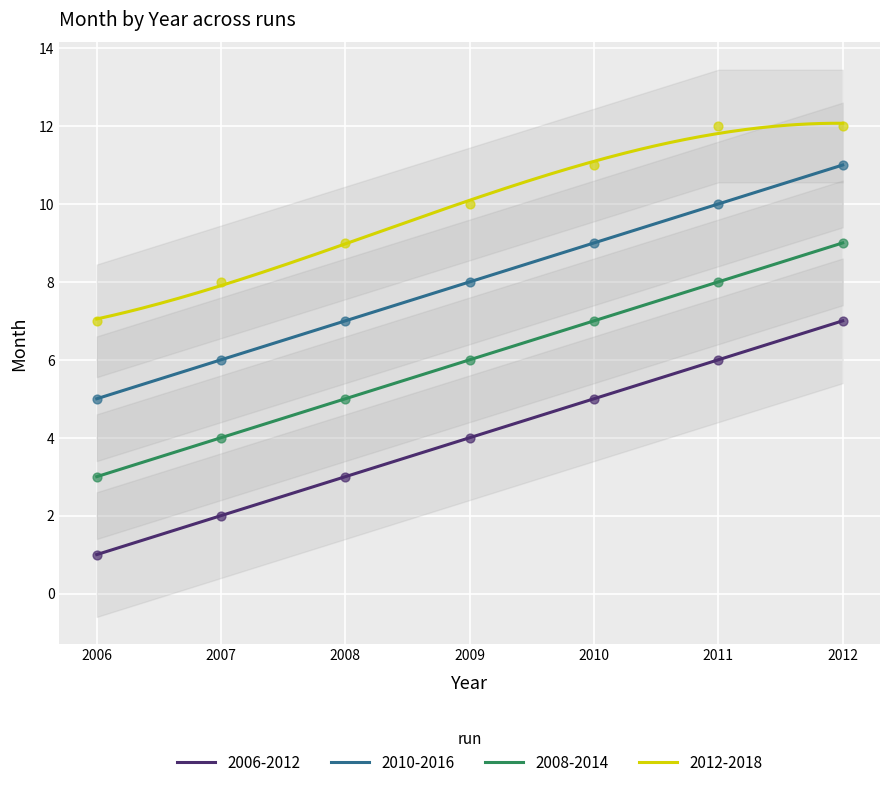

Which series has the largest Y range (max minus min)?

2006-2012